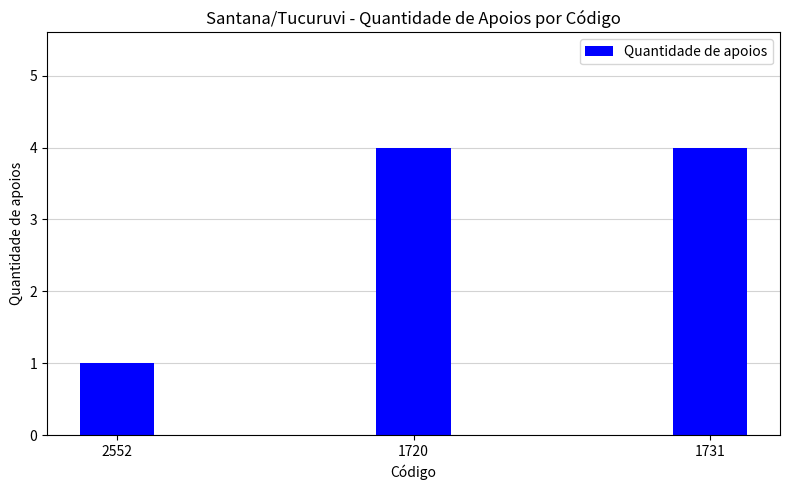

How many data points does each series have?

3